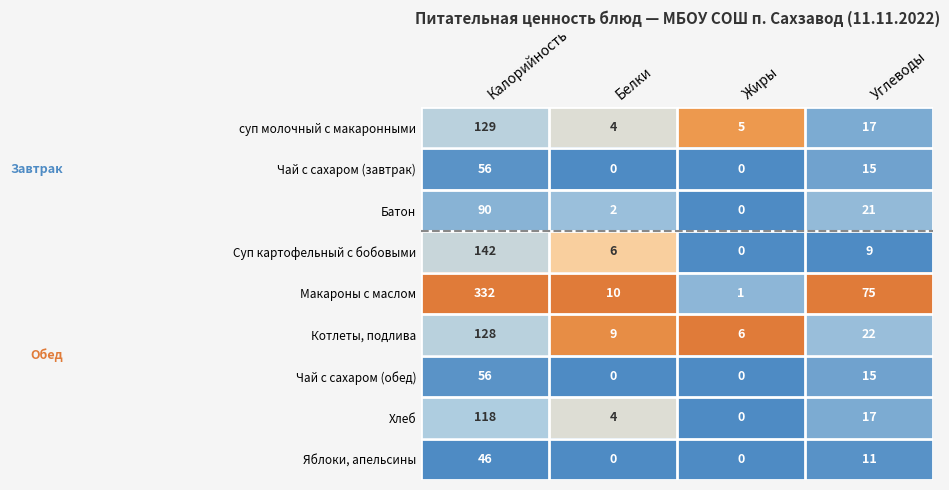

Is it true that Яблоки, апельсины equals 11 at Углеводы?

True